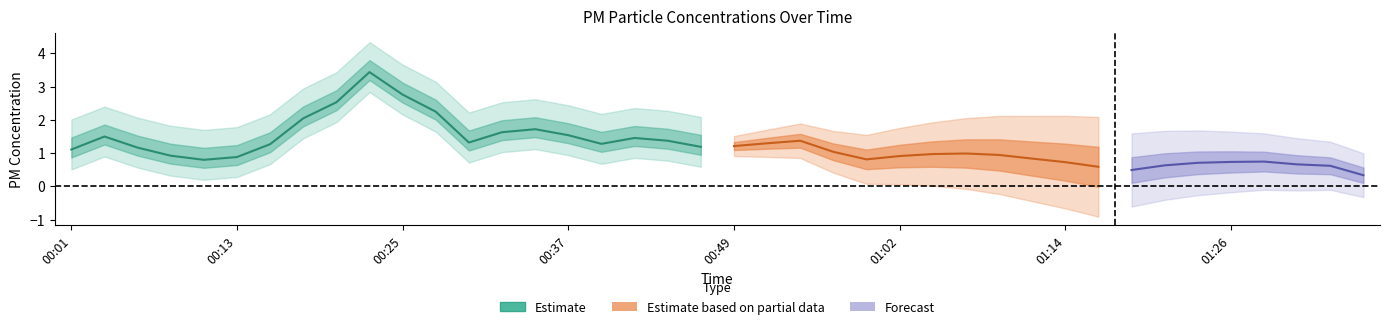

What position from the right is 00:25?

30